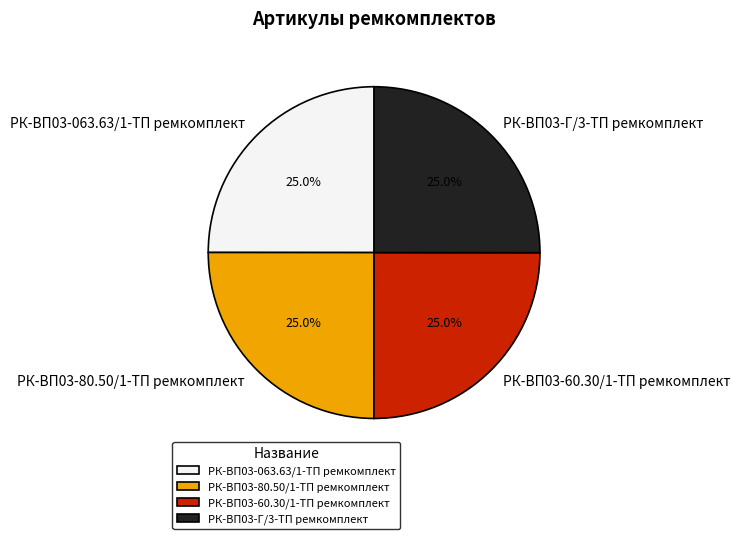

Does any single category account for the majority?

No